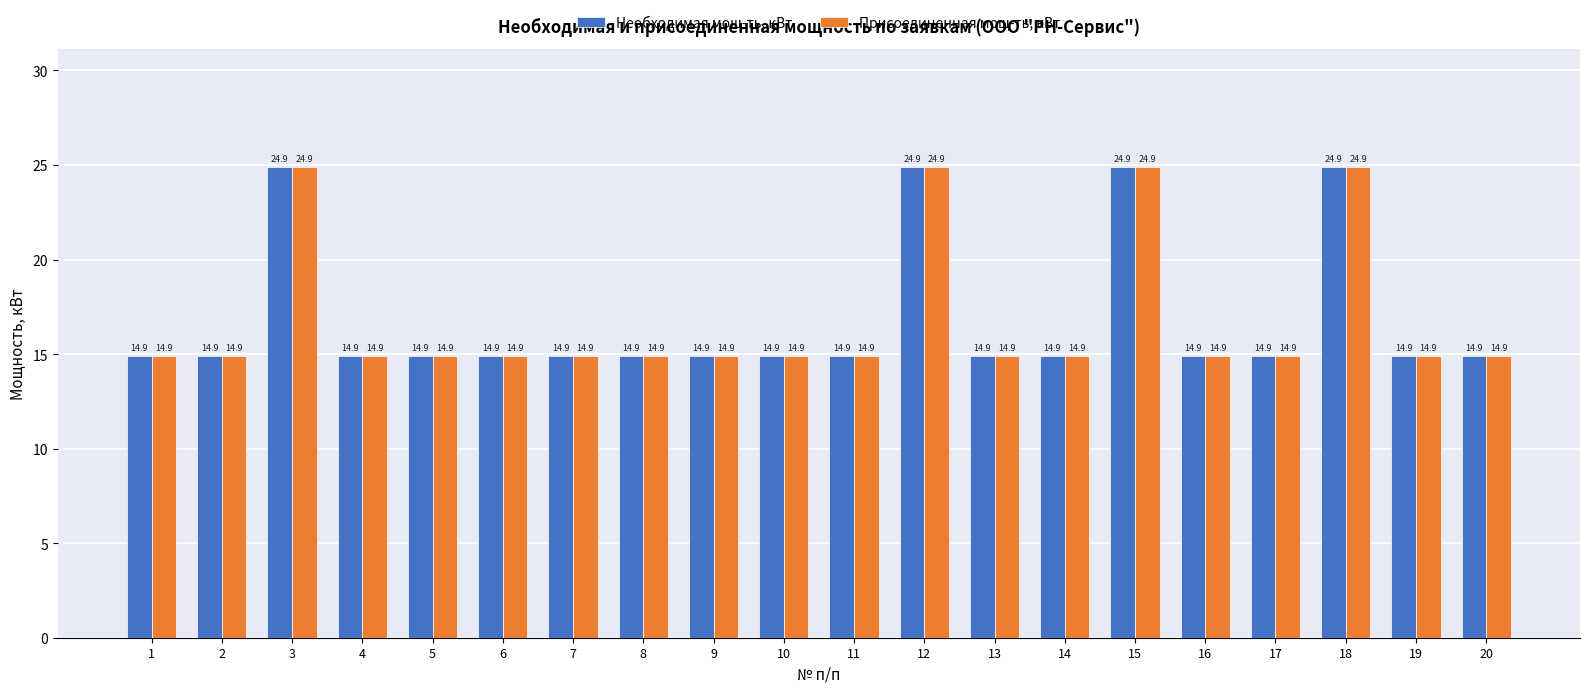

At how many categories does at least one series exceed 18?

4